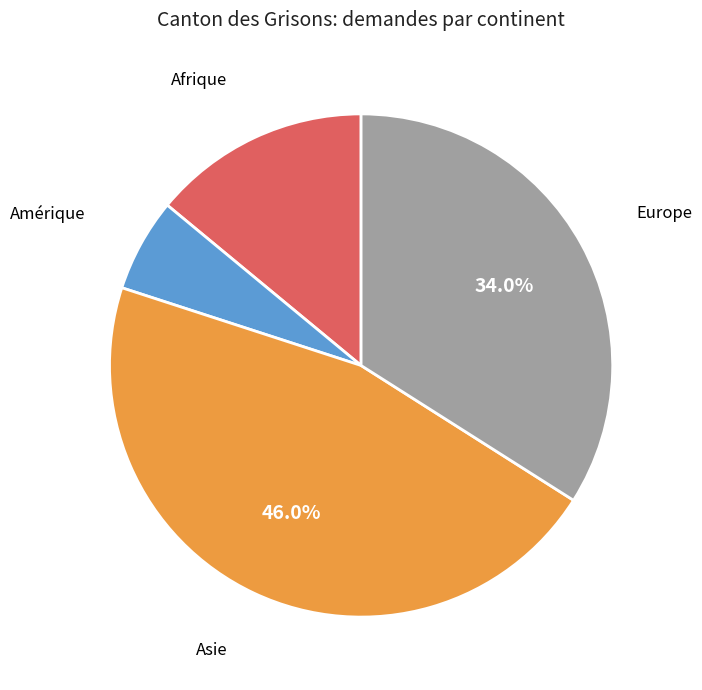

Is it true that Asie is 53% of the pie?

False